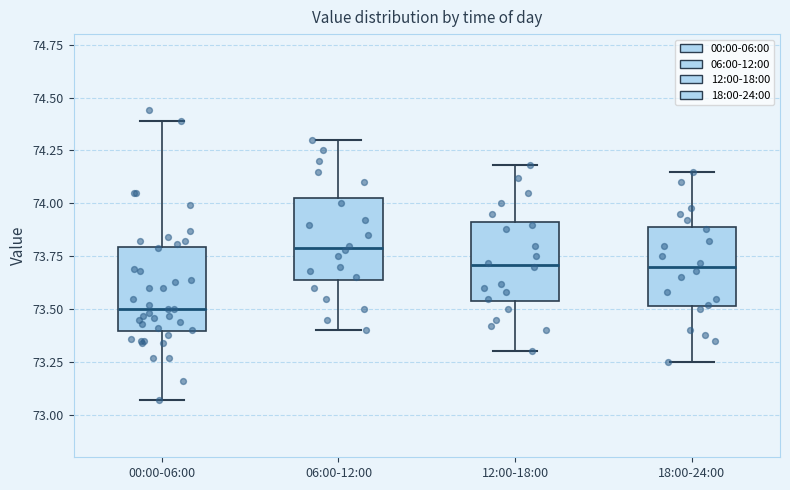

Reading left to right, read every box against the y-axis: the position of its median line, the range the box covers, and the ends of its whiskers. The values are not printed on the chart, so give them approximately, as read against the axis.

00:00-06:00: median 73.50, box 73.40 to 73.80, whiskers 73.05 to 74.40
06:00-12:00: median 73.80, box 73.65 to 74.05, whiskers 73.40 to 74.30
12:00-18:00: median 73.70, box 73.55 to 73.90, whiskers 73.30 to 74.20
18:00-24:00: median 73.70, box 73.50 to 73.90, whiskers 73.25 to 74.15